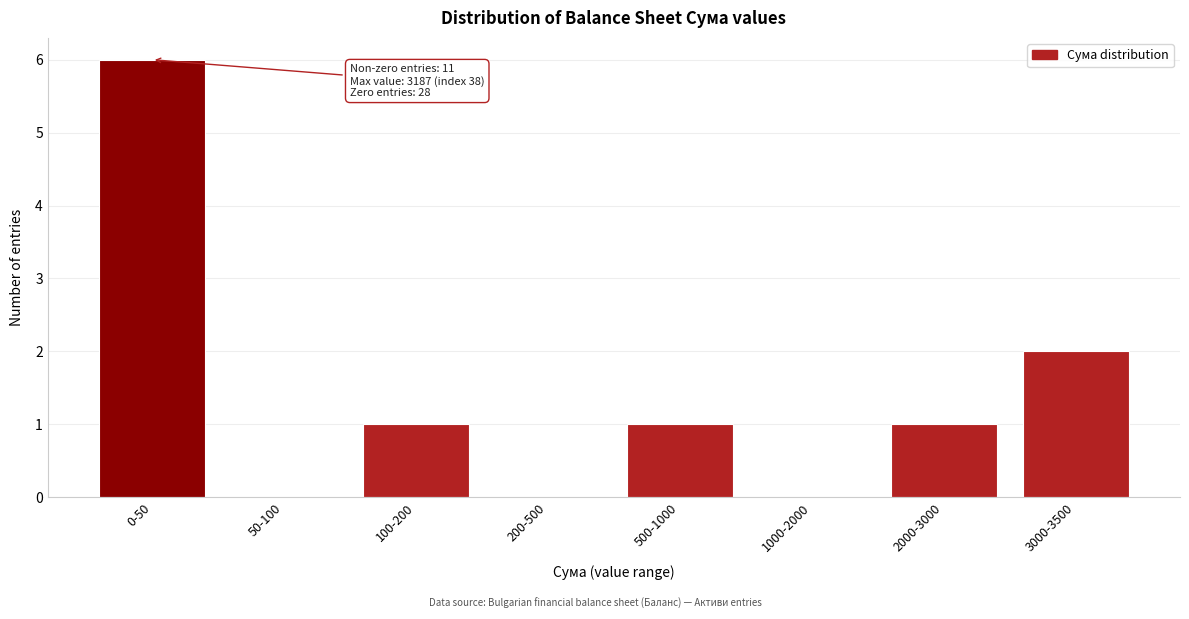

What is the sum of all values?

11